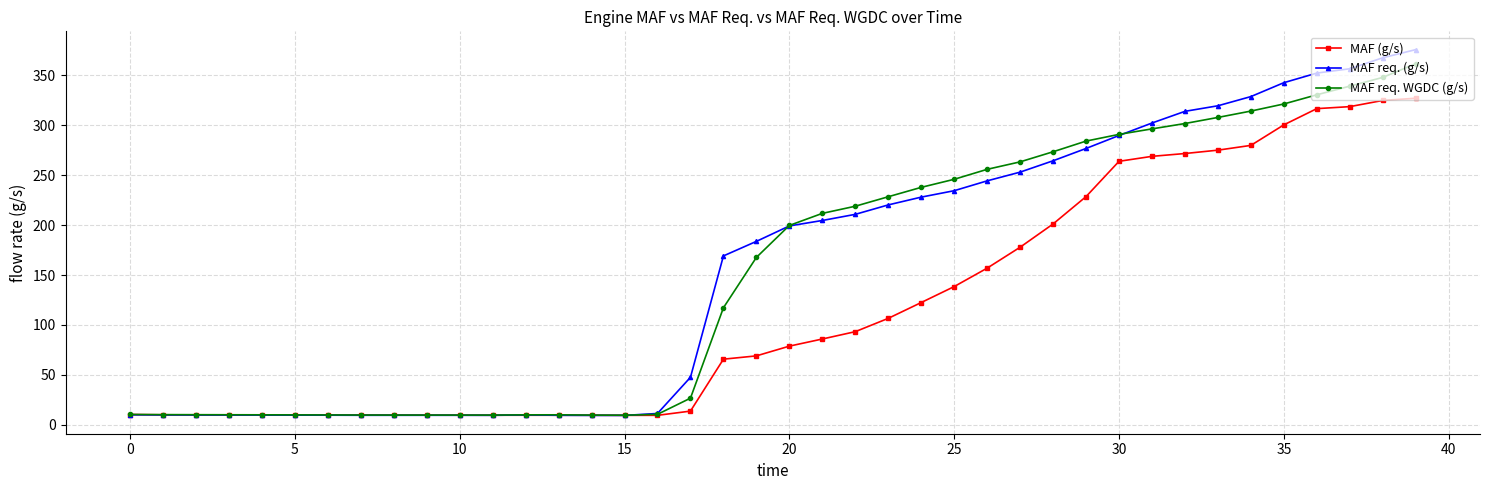

What is the difference between the second highest and second lowest values in the MAF req. WGDC (g/s) series?

338.0